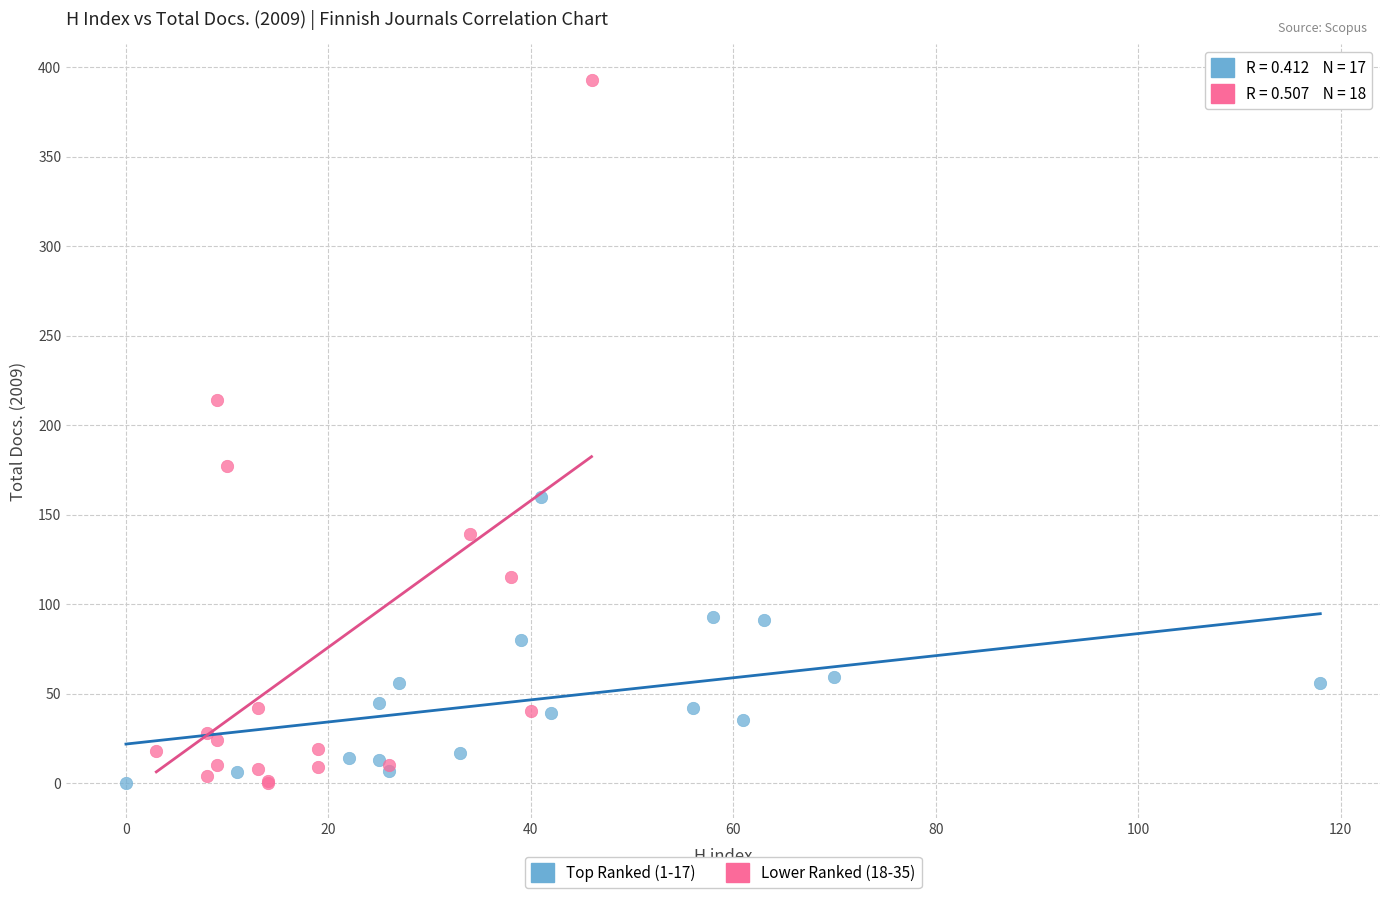

Which series contains the highest Y value?

Lower Ranked (18-35)